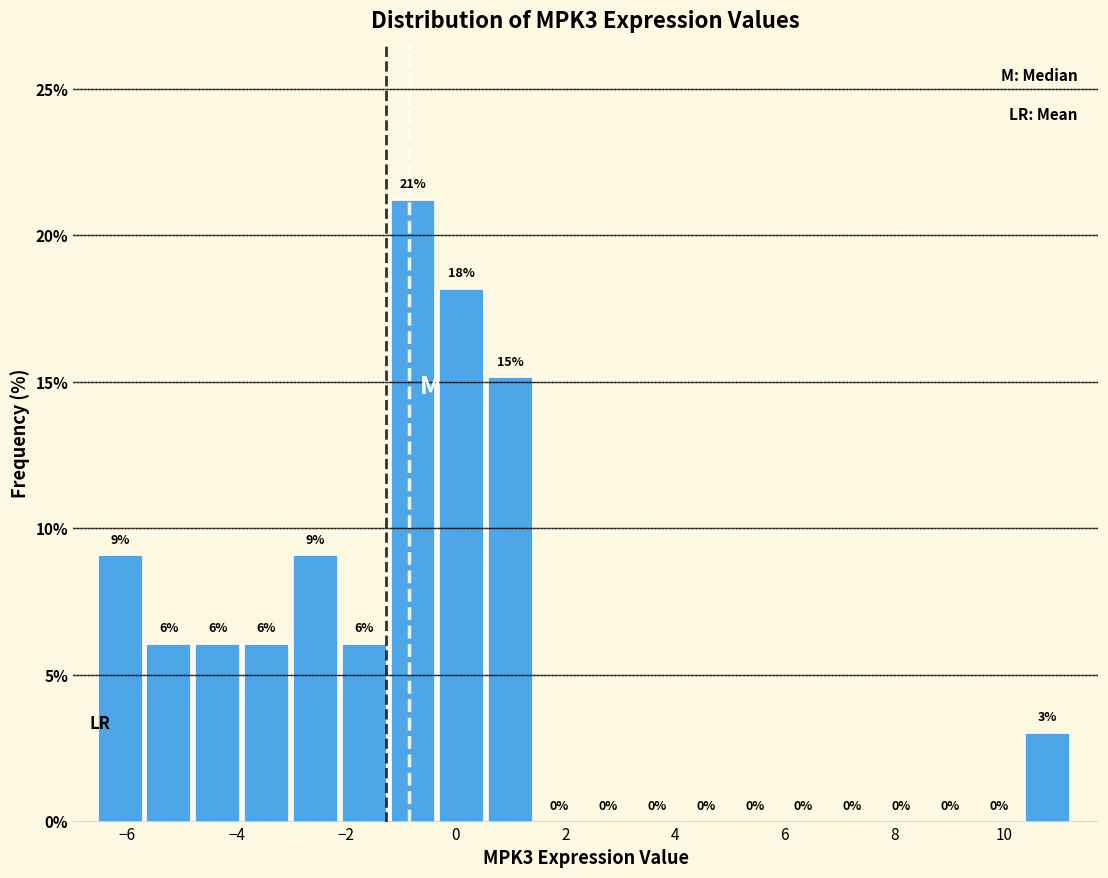

Over which range of the x-axis is the bar tallest?

-1.2 to -0.4